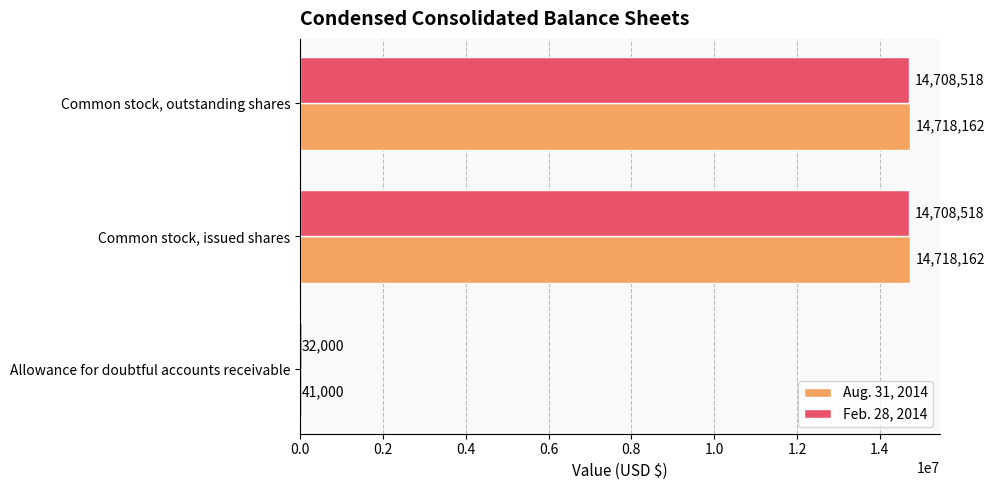

How many distinct data groups are displayed?

2